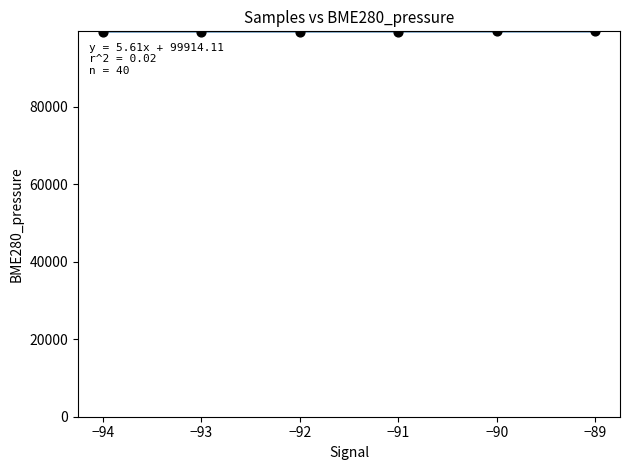

What is the range of Y values (max minus min)?

51.3